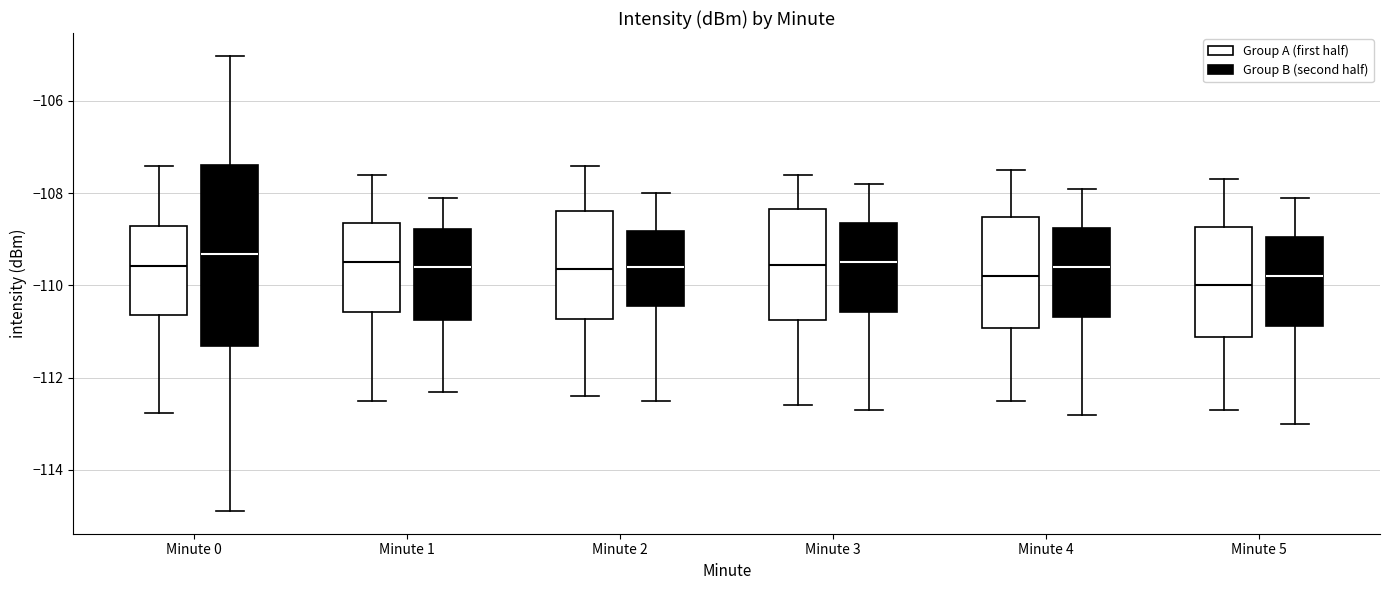

Where does the lower whisker of the box for Minute 2 (Group B (second half)) end on the y-axis? The values are not printed on the chart, so give them approximately, as read against the axis.

-112.4